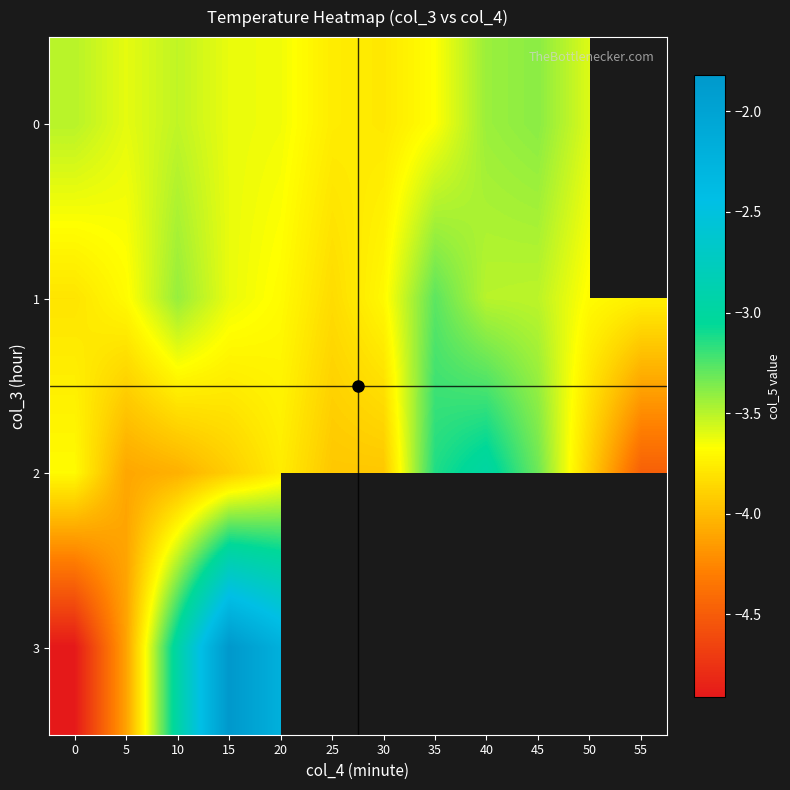

What is the difference between the maximum and minimum values in the 1 series?

0.6